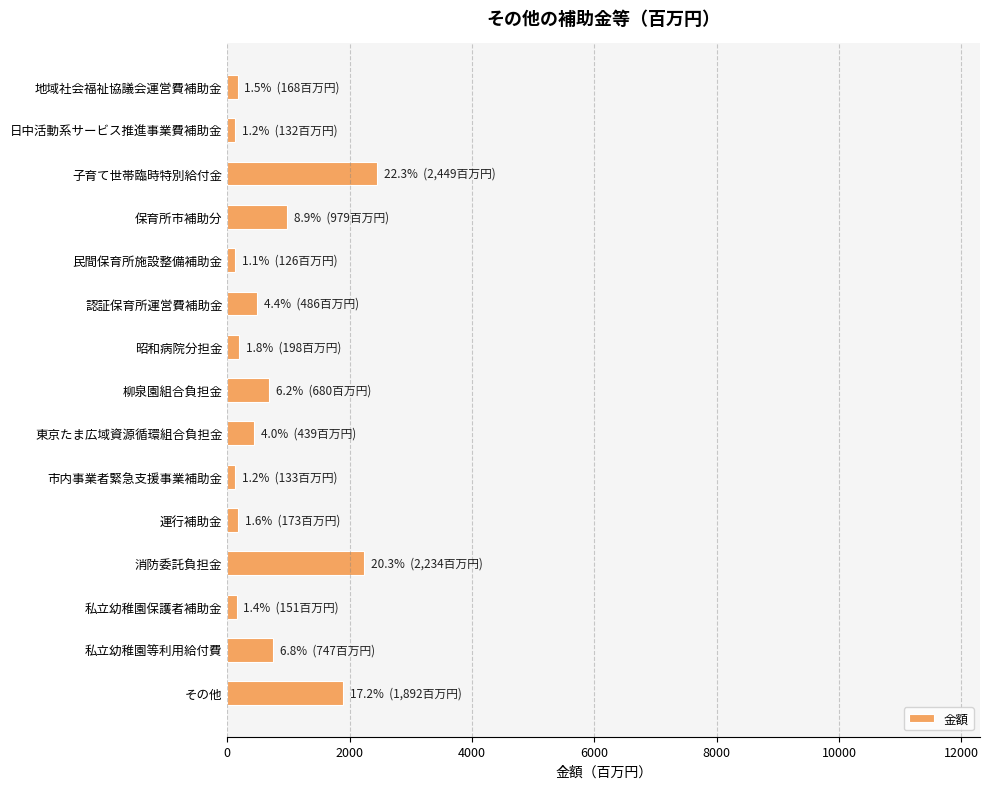

What is the average value?

732